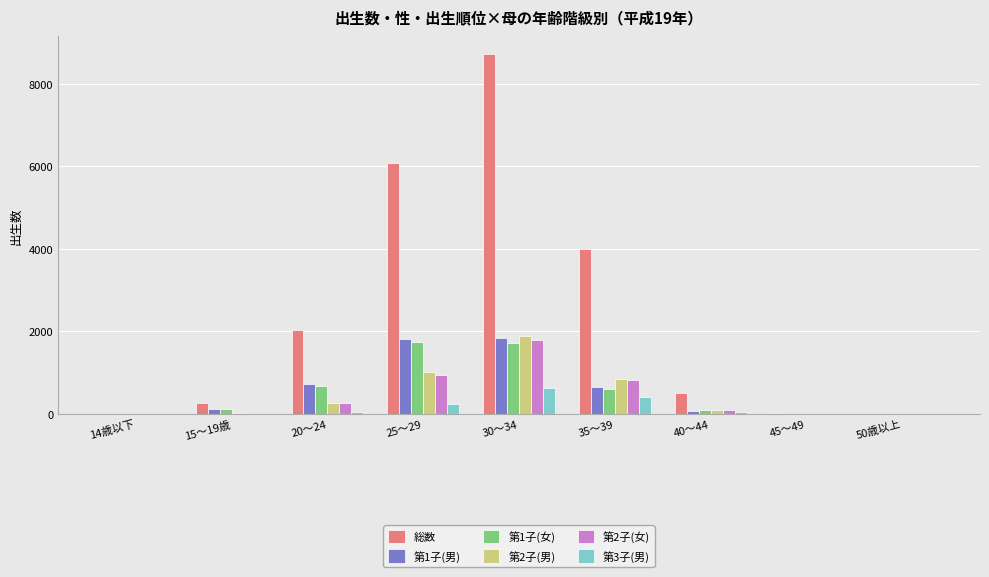

How many series are shown in this chart?

6